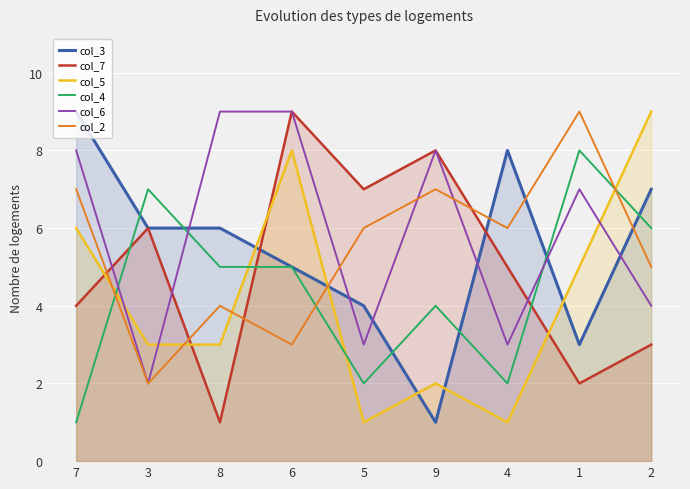

What is the average value of the col_4 series?

4